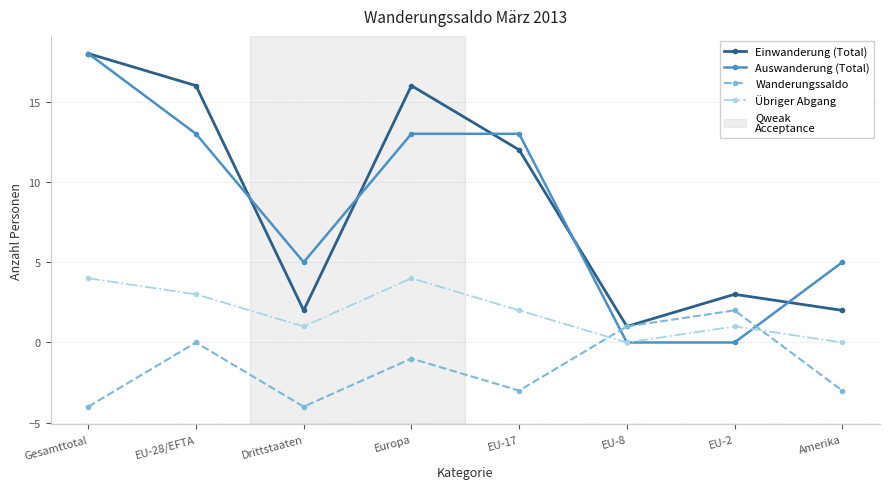

How many data points in Auswanderung (Total) are less than 13?

4